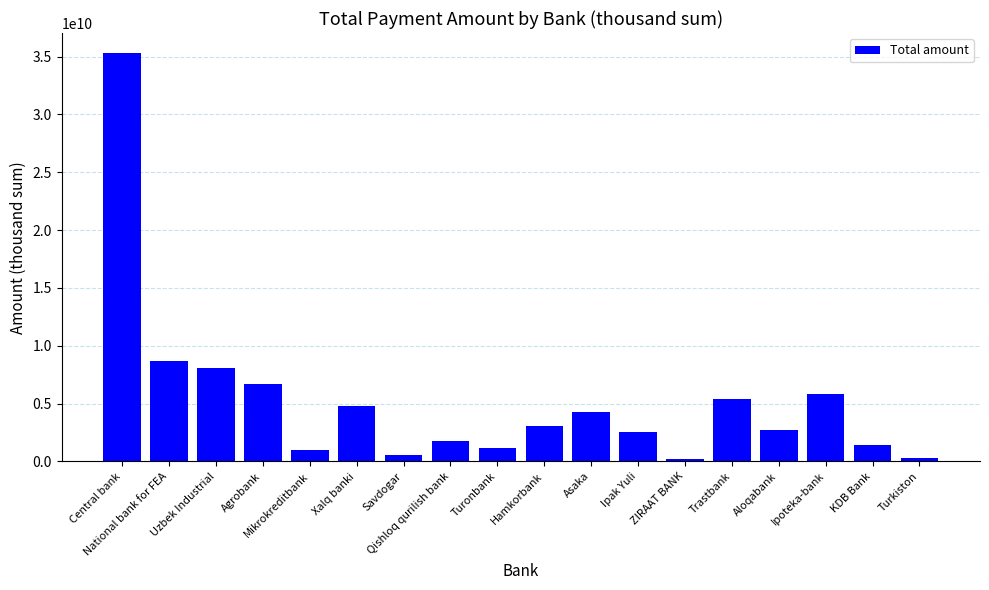

Approximately how many times larger is the value at Central bank compared to Savdogar?

63.5